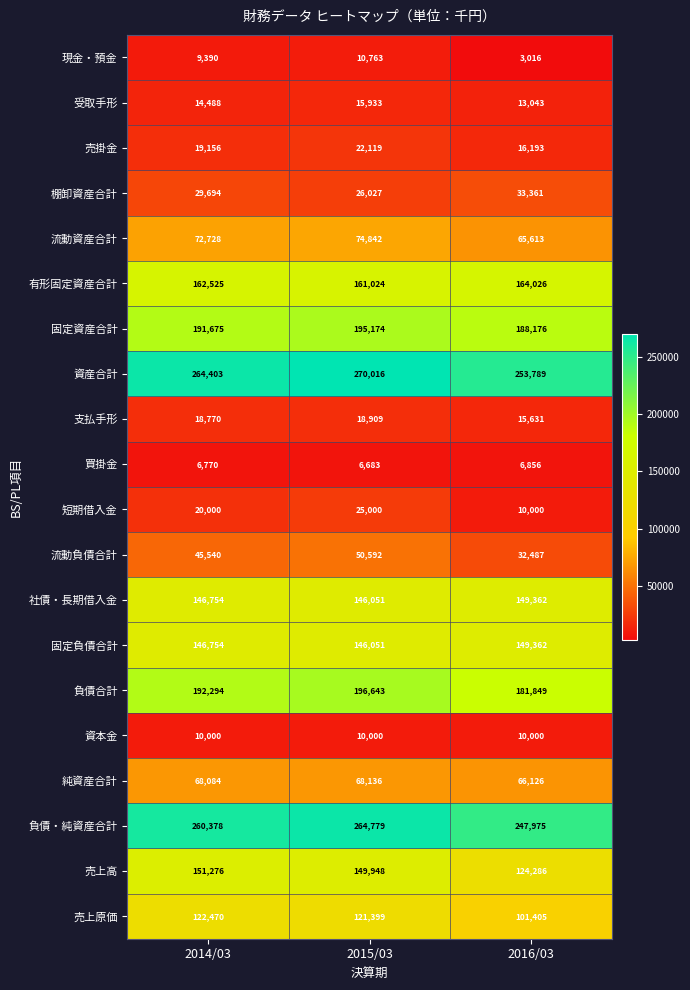

How many 固定資産合計 values are between 188176 and 195174?

3